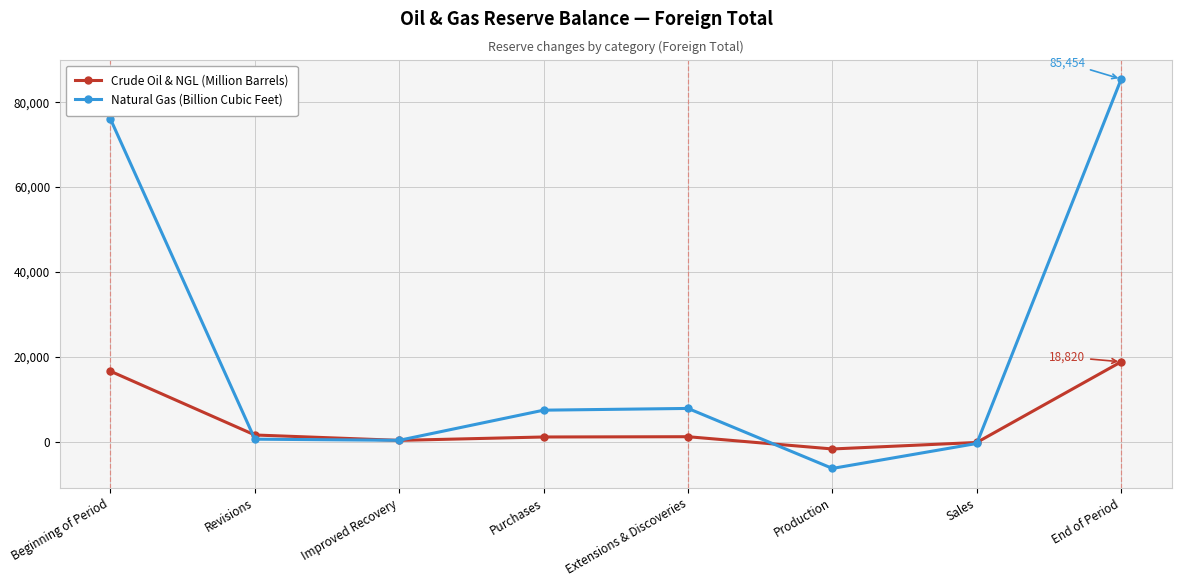

At which category is the sum across all series the highest?

End of Period